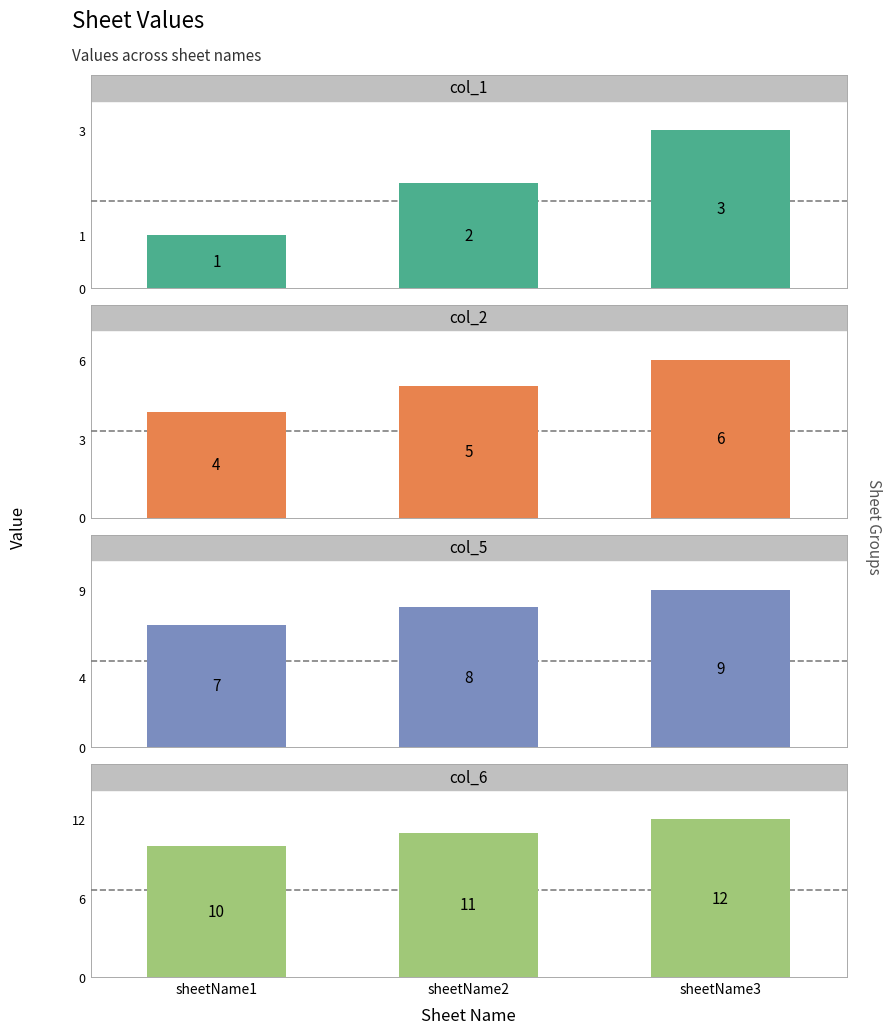

What is the total value across all series at sheetName3?

30